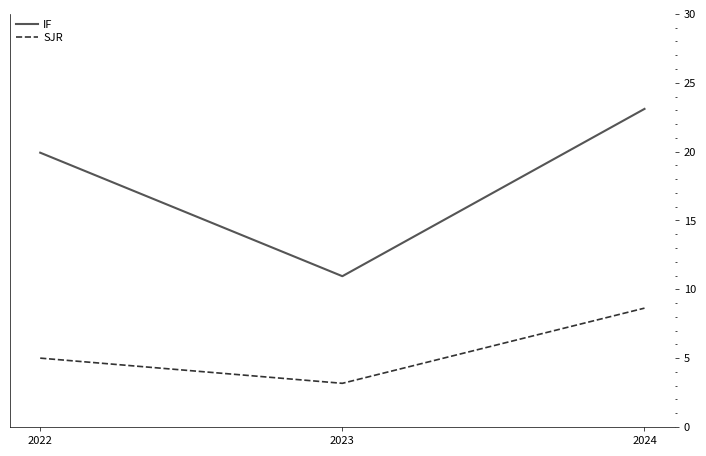

Rank the categories by SJR value from highest to lowest.

2024, 2022, 2023